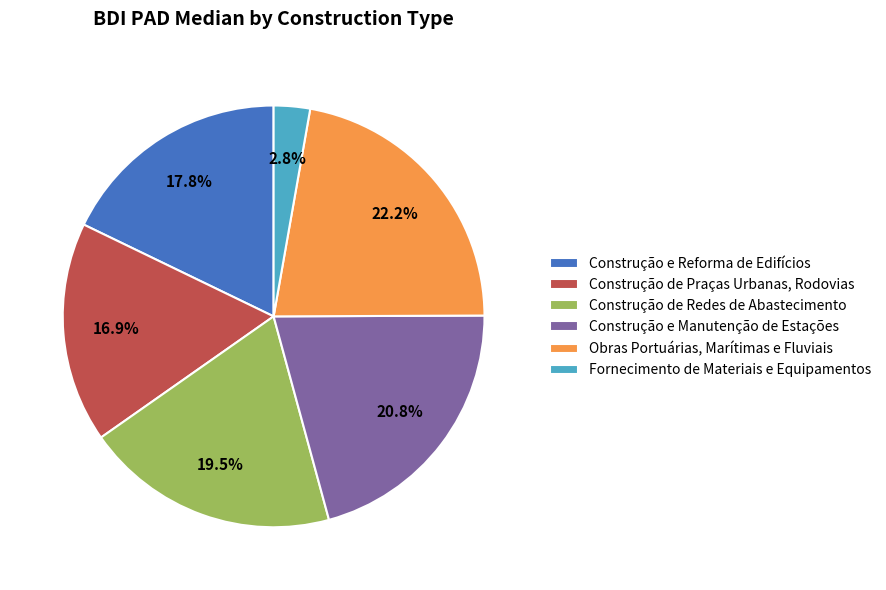

What is the largest slice in the pie chart?

Obras Portuárias, Marítimas e Fluviais